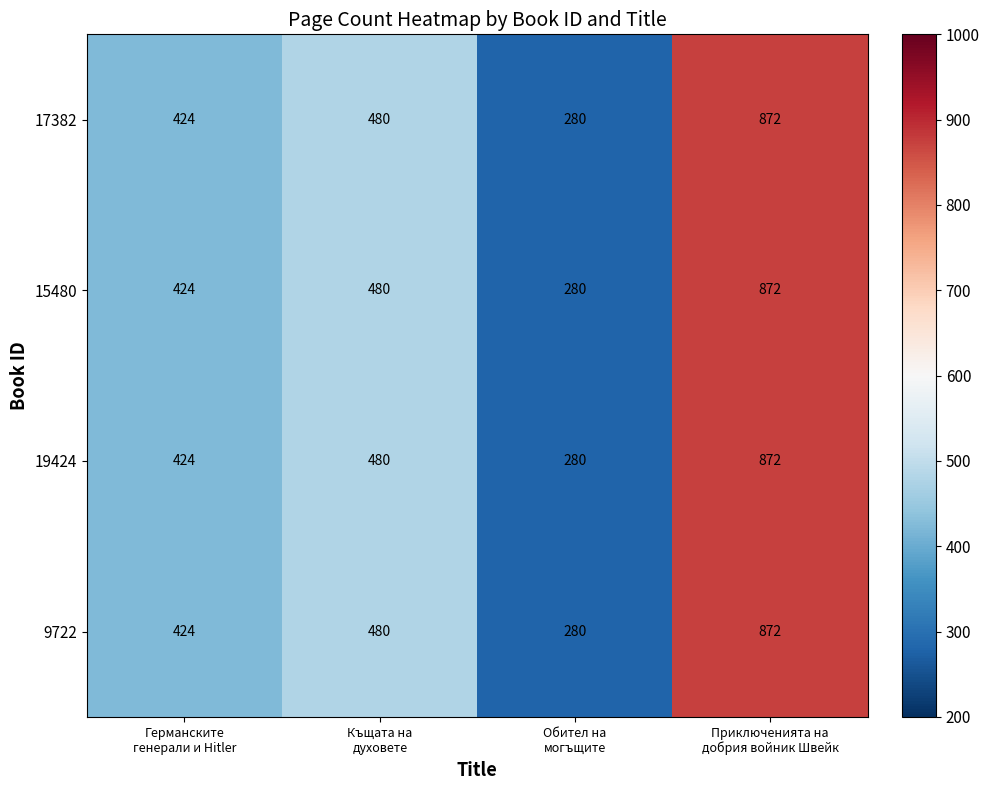

How many distinct data groups are displayed?

4